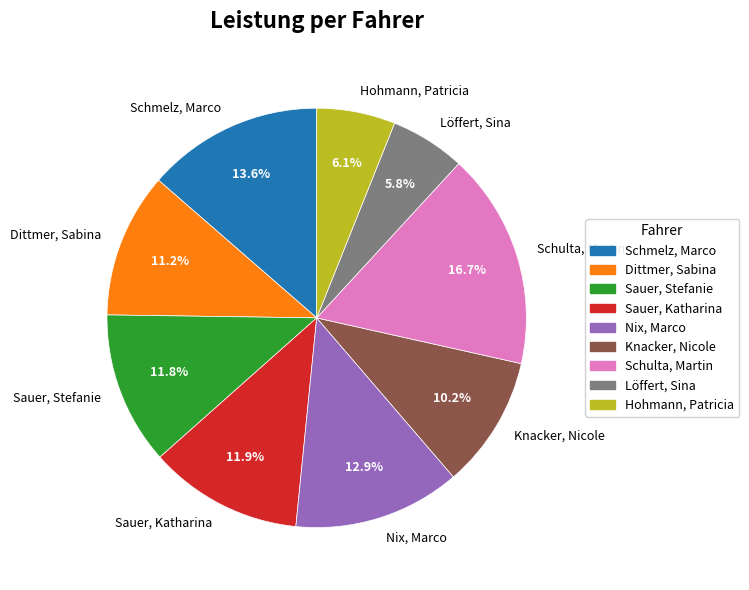

Count the number of slices in the pie.

9